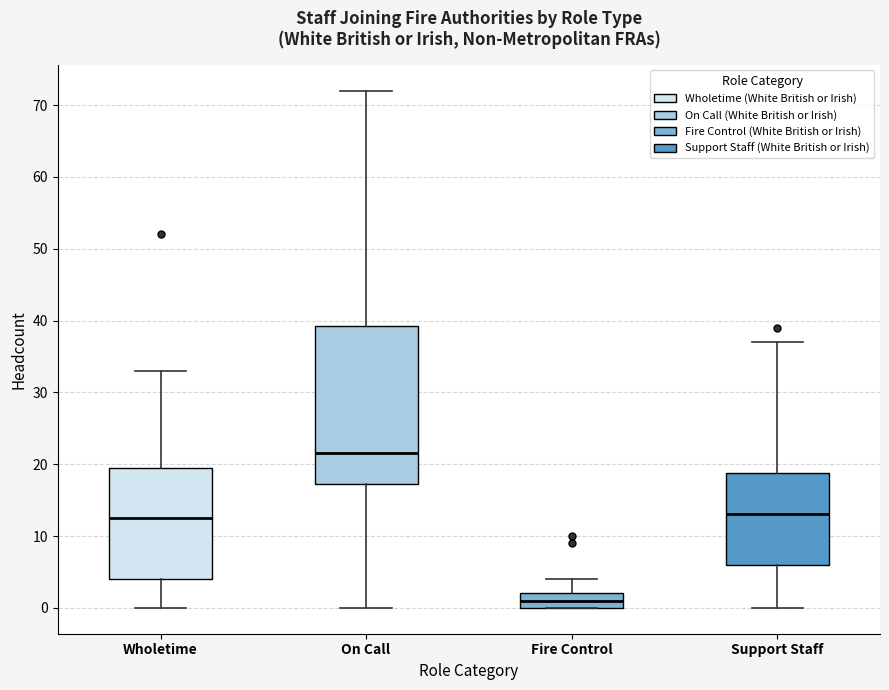

Reading left to right, read every box against the y-axis: the position of its median line, the range the box covers, and the ends of its whiskers. The values are not printed on the chart, so give them approximately, as read against the axis.

Wholetime: median 13, box 4 to 20, whiskers 0 to 33
On Call: median 22, box 17 to 39, whiskers 0 to 72
Fire Control: median 1, box 0 to 2, whiskers 0 to 4
Support Staff: median 13, box 6 to 19, whiskers 0 to 37